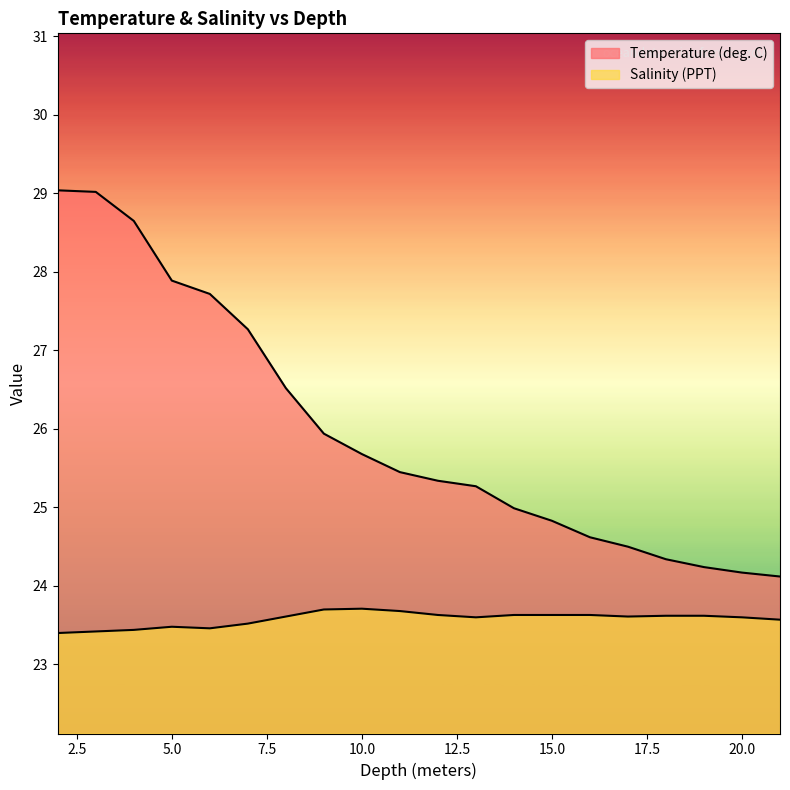

Where is Temperature (deg. C) nearest to the value 26?

9.0